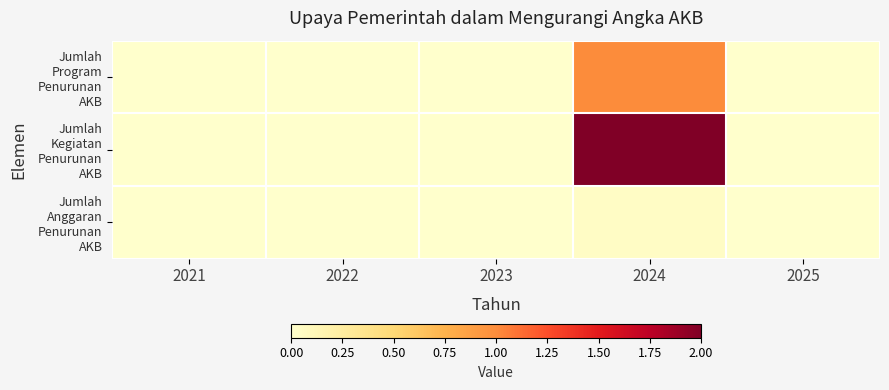

Which series has the largest total across all categories?

Jumlah Kegiatan Penurunan AKB